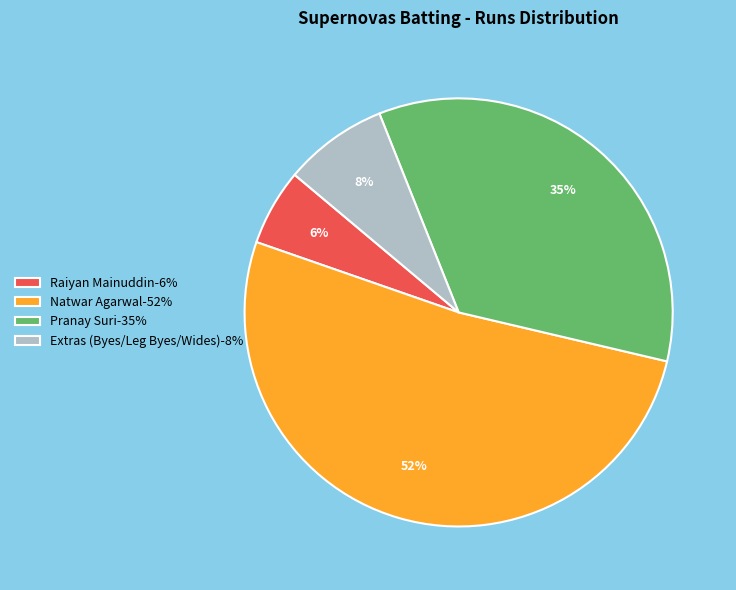

Which slice is the smallest?

Raiyan Mainuddin-6%